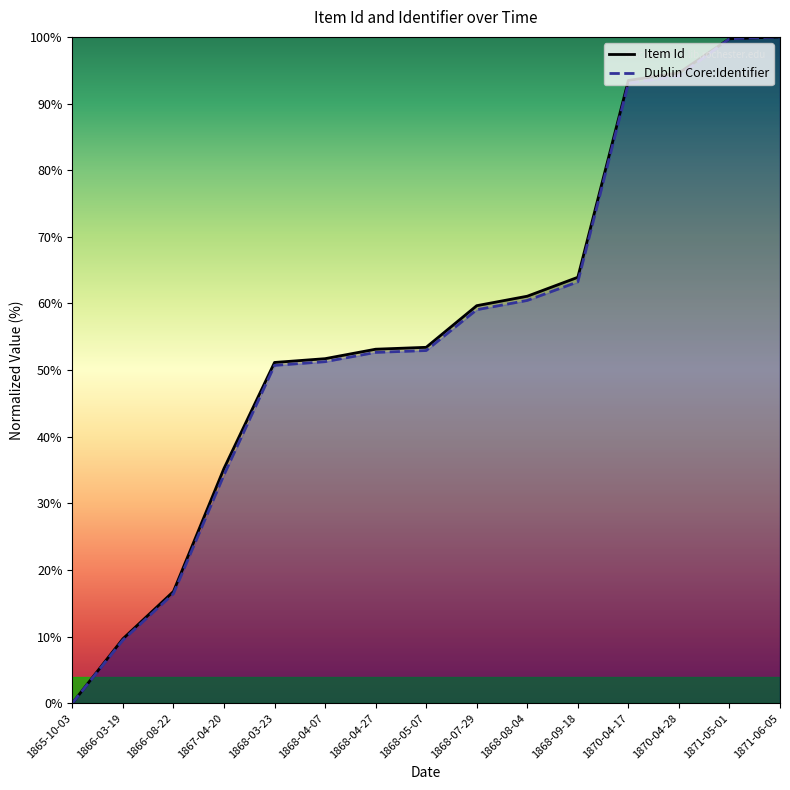

Is it true that Item Id equals 60.3 at 1865-10-03?

False